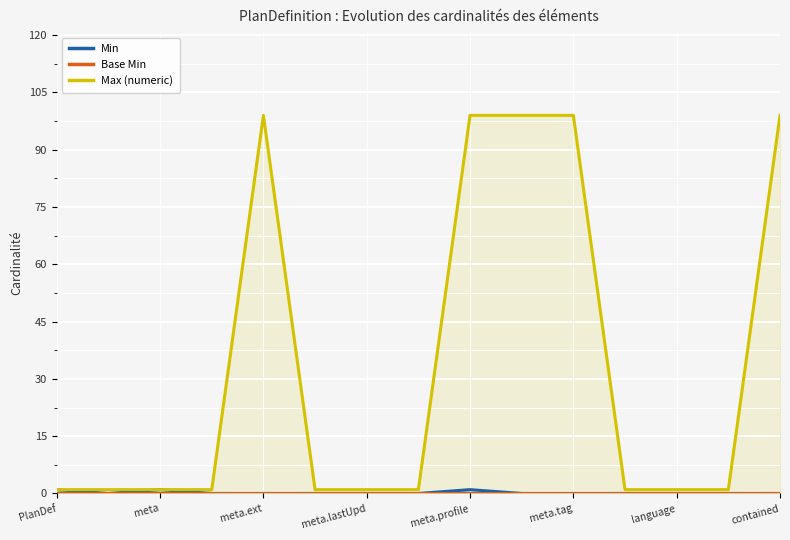

Which series has the largest range (max minus min)?

Max (numeric)